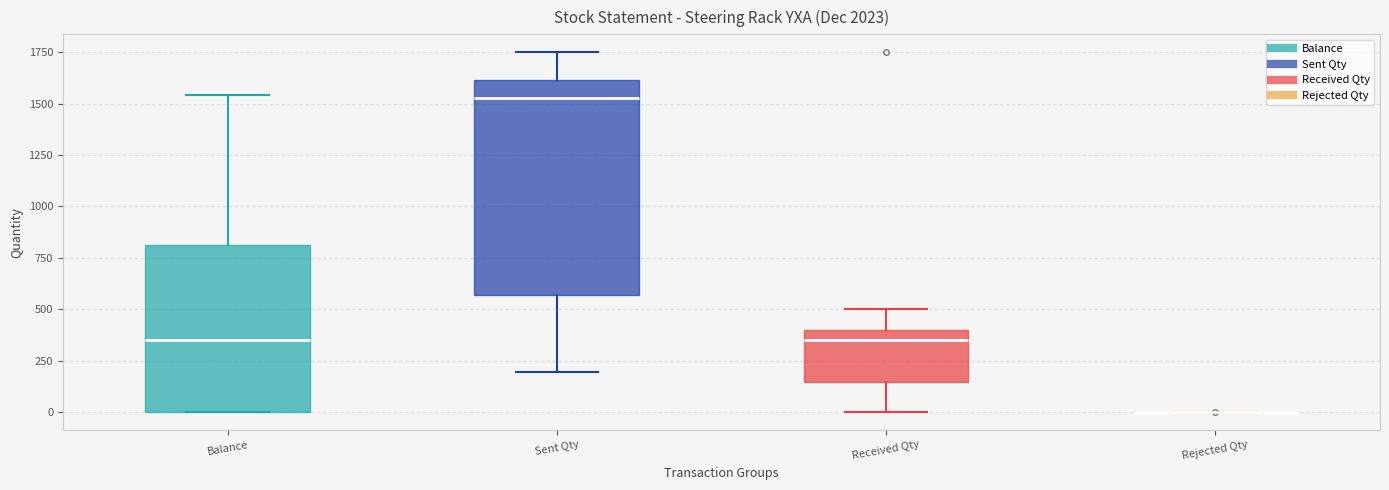

Reading left to right, read every box against the y-axis: the position of its median line, the range the box covers, and the ends of its whiskers. The values are not printed on the chart, so give them approximately, as read against the axis.

Balance: median 350, box 0 to 800, whiskers 0 to 1550
Sent Qty: median 1550, box 550 to 1600, whiskers 200 to 1750
Received Qty: median 350, box 150 to 400, whiskers 0 to 500
Rejected Qty: box collapsed to a line at 0, whiskers 0 to 0